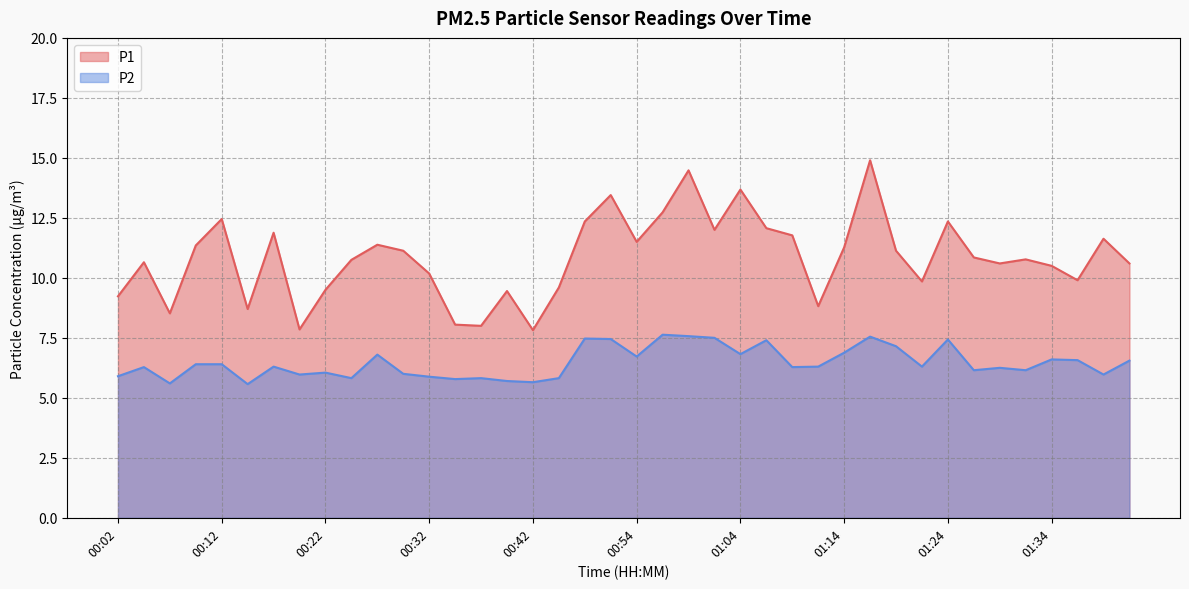

What value does the P2 series have at 00:12?

6.4